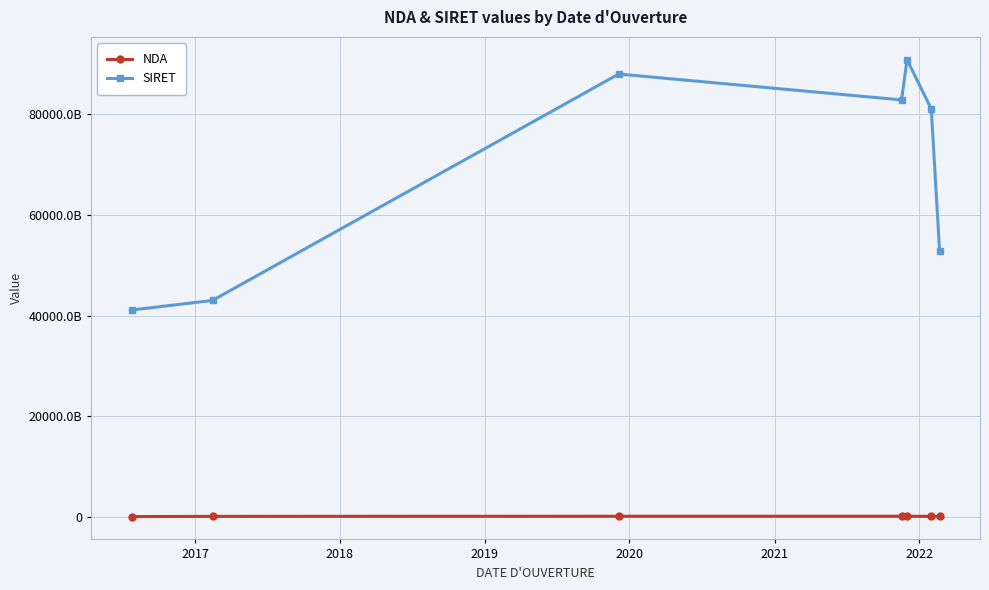

Is this an area chart (filled region under the line)?

No